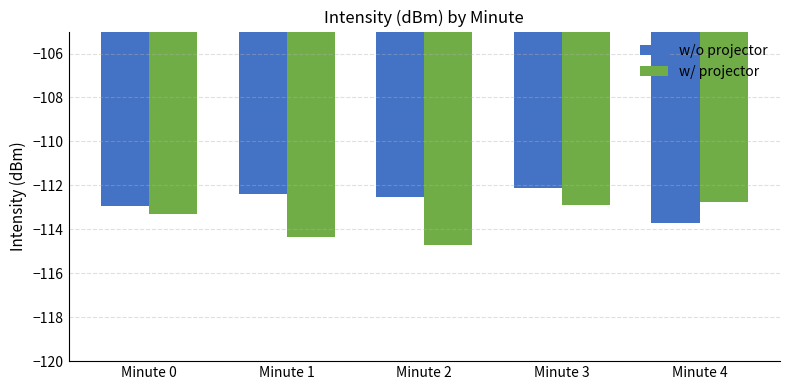

The w/ projector series shows -113.3 at Minute 0. True or false?

True